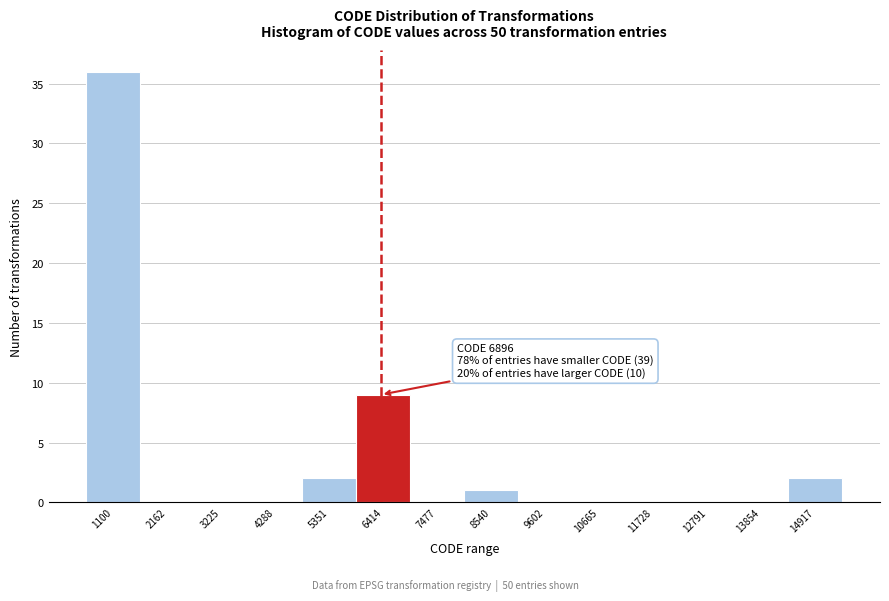

Reading right to left, transcribe all the data shown in this chart.

14917=2	13854=0	12791=0	11728=0	10665=0	9602=0	8540=1	7477=0	6414=9	5351=2	4288=0	3225=0	2162=0	1100=36